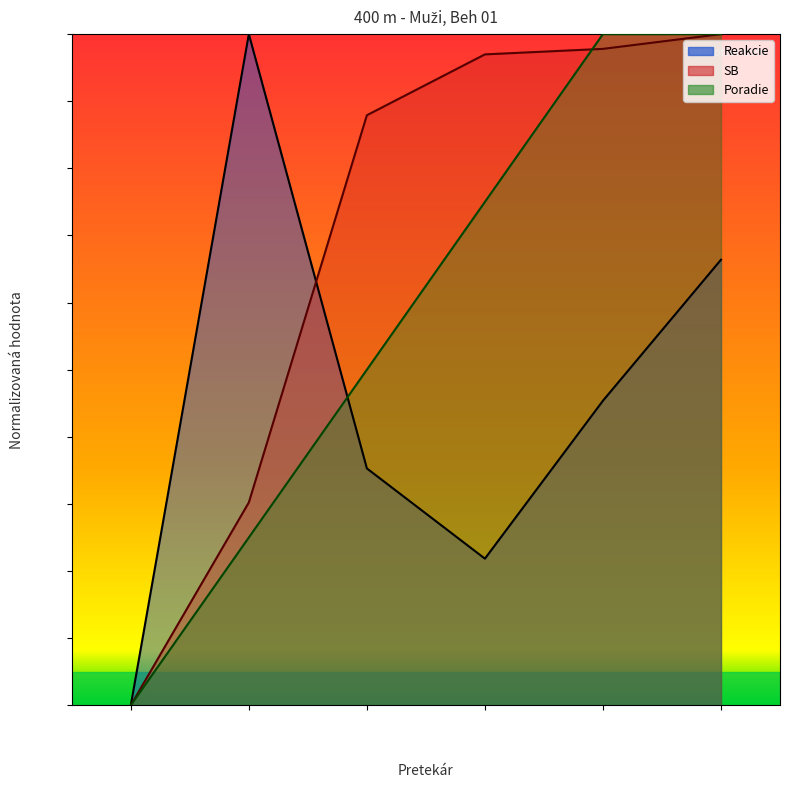

What is the label of the 3rd point from the left?

Hrudkay Oliver